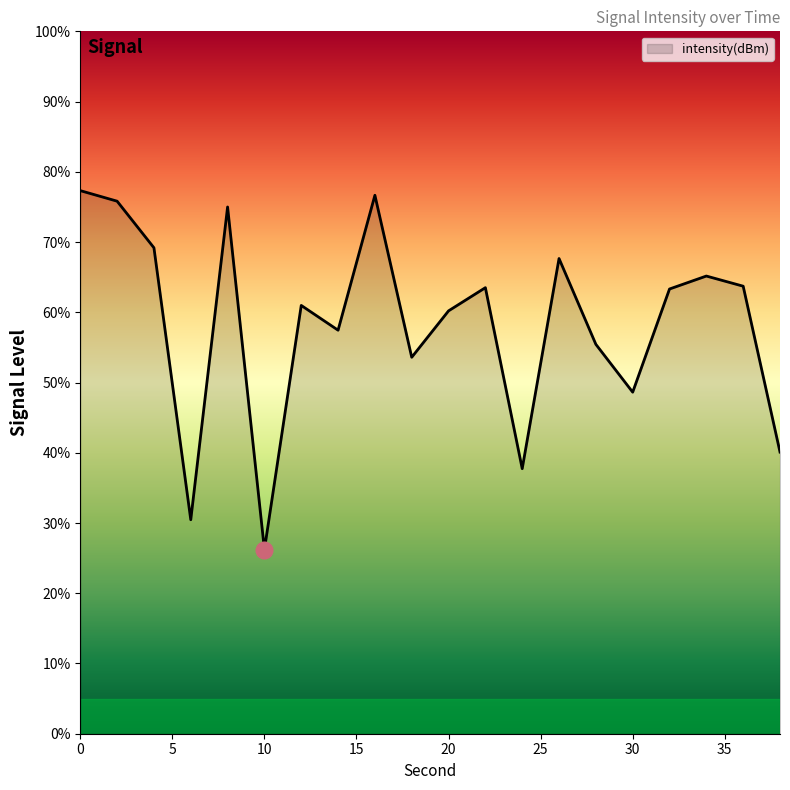

What is the smallest value displayed?

26.2